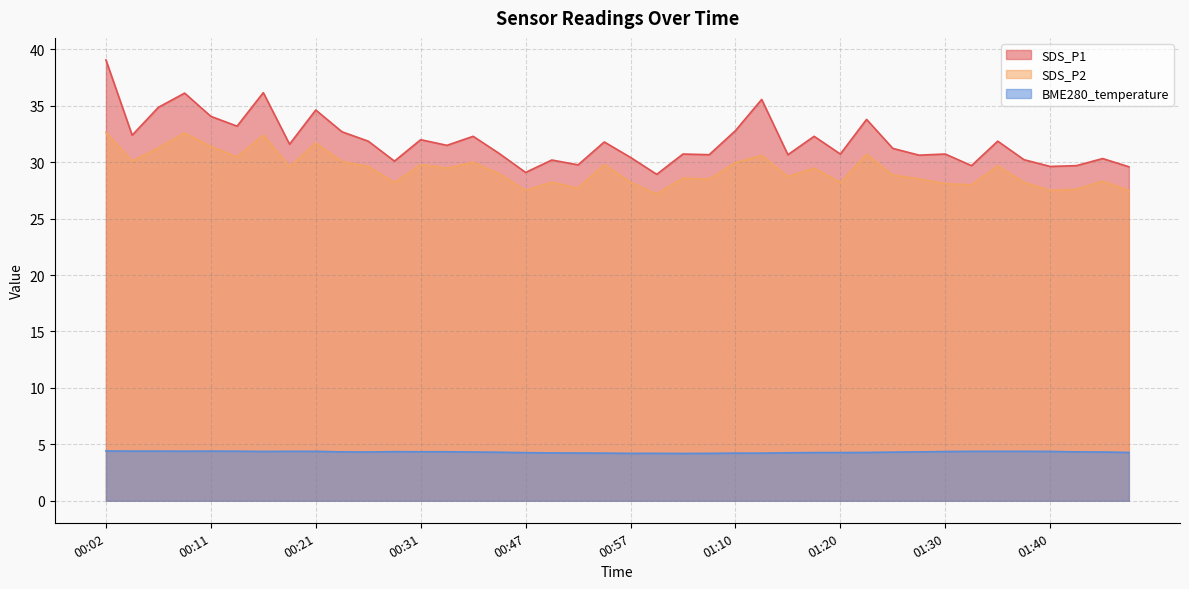

True or false: BME280_temperature and SDS_P1 cross at least once.

False